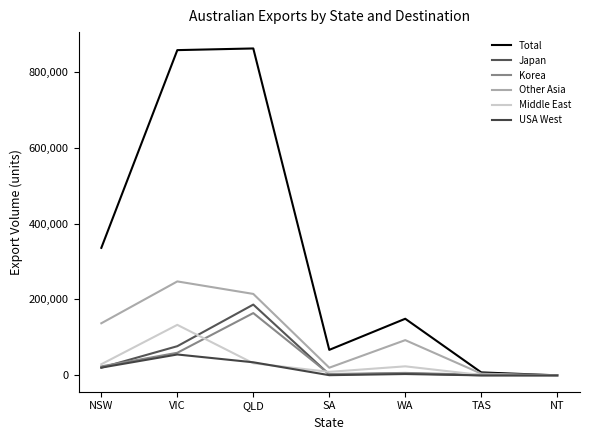

What is the difference between the maximum and minimum values in the Other Asia series?

247405